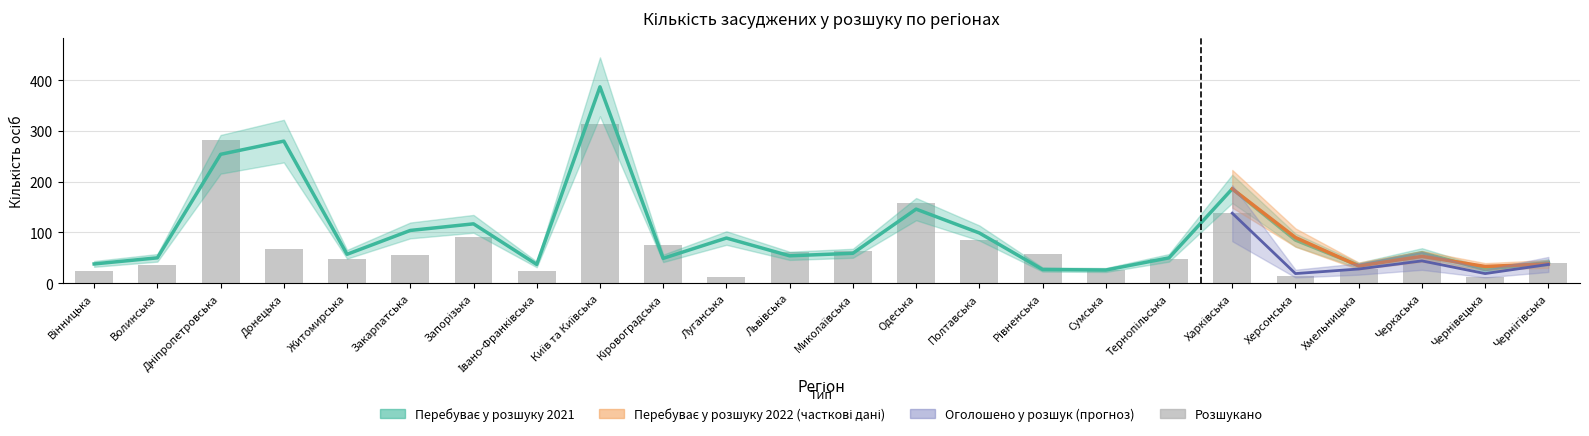

What position from the right is Запорізька?

18